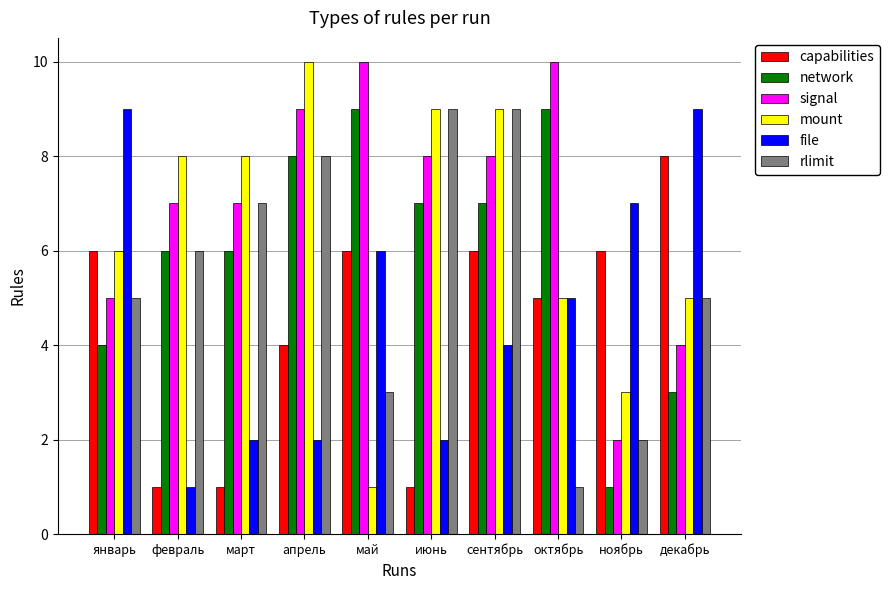

What is the smallest value displayed?

1